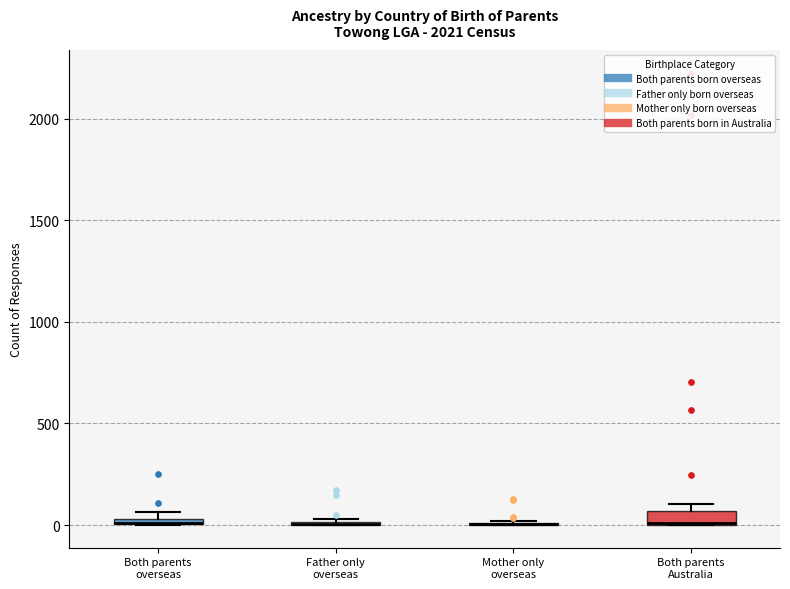

Where is the upper edge of the box for Both parents overseas on the y-axis? The values are not printed on the chart, so give them approximately, as read against the axis.

50